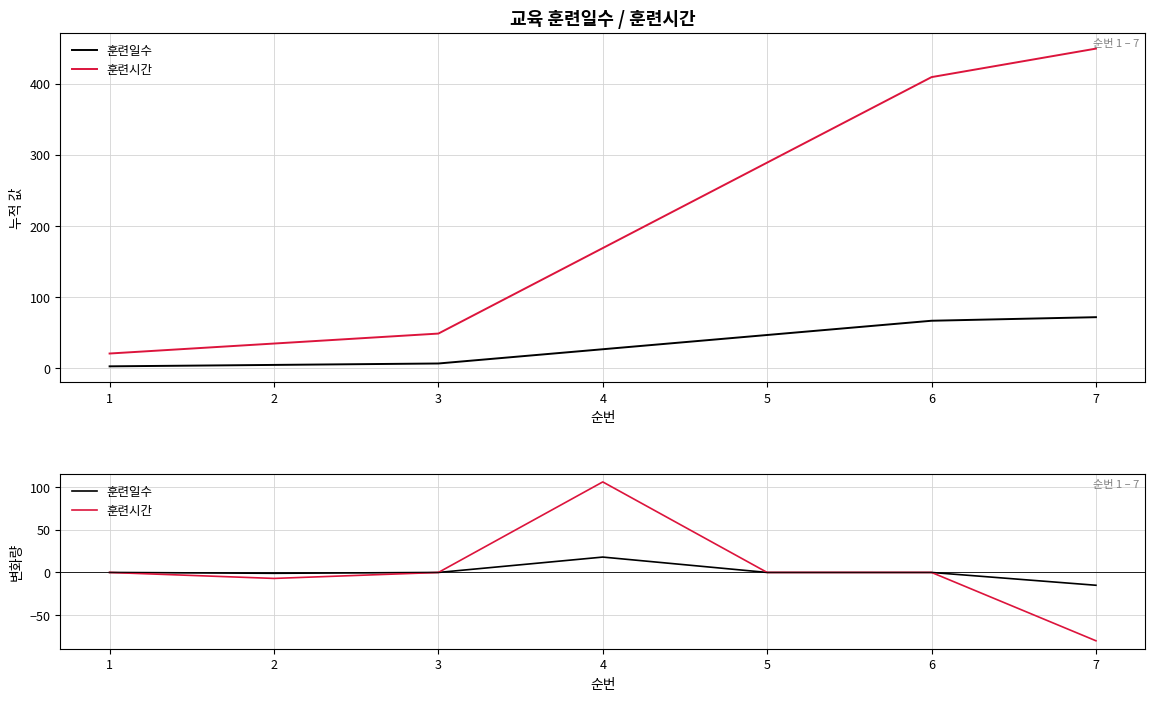

What is the difference between the second highest and minimum values in the 훈련일수 series?

15